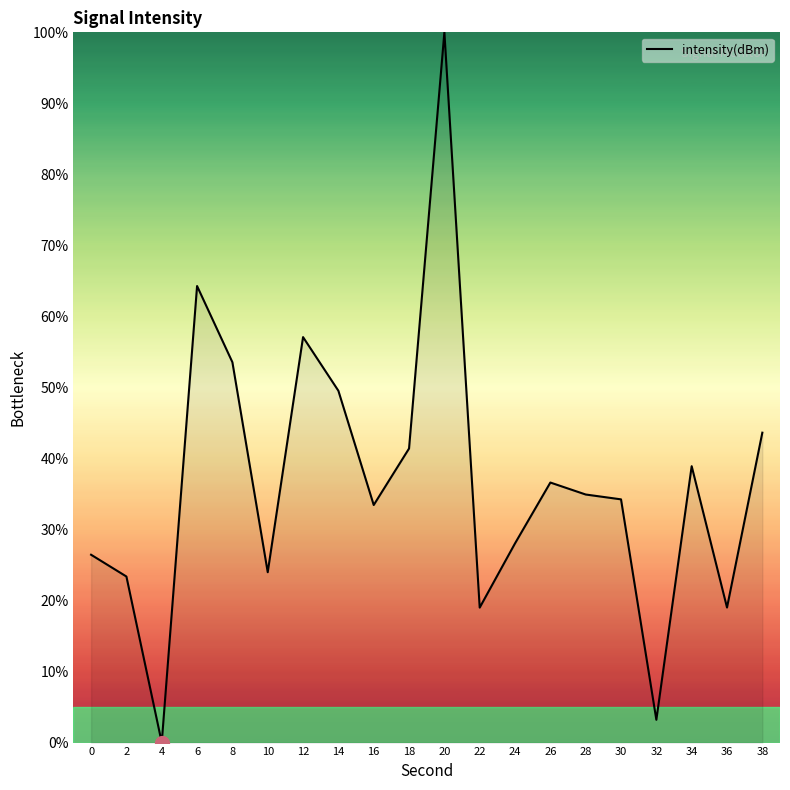

At which category does the data reach its first local peak?

6